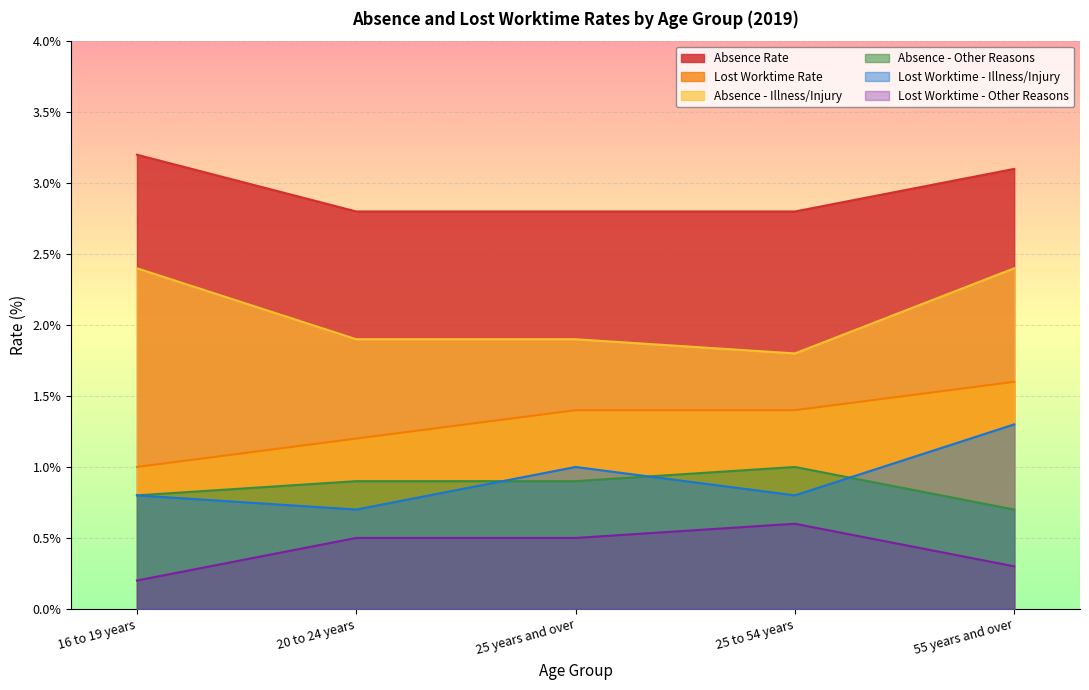

True or false: Absence - Other Reasons has a value of 0.8 at 16 to 19 years.

True